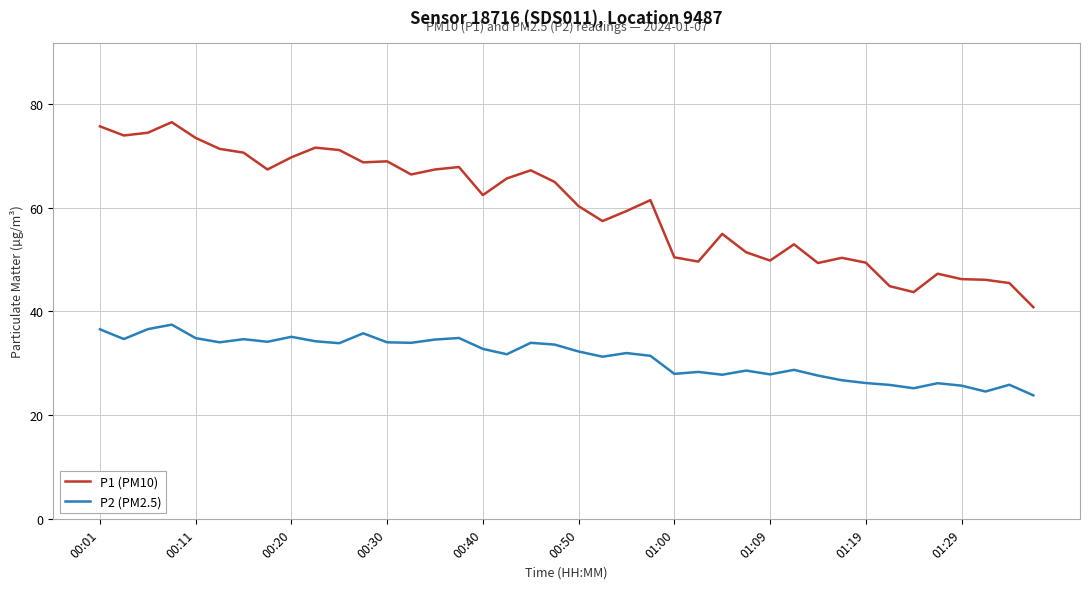

Is this an area chart (filled region under the line)?

No